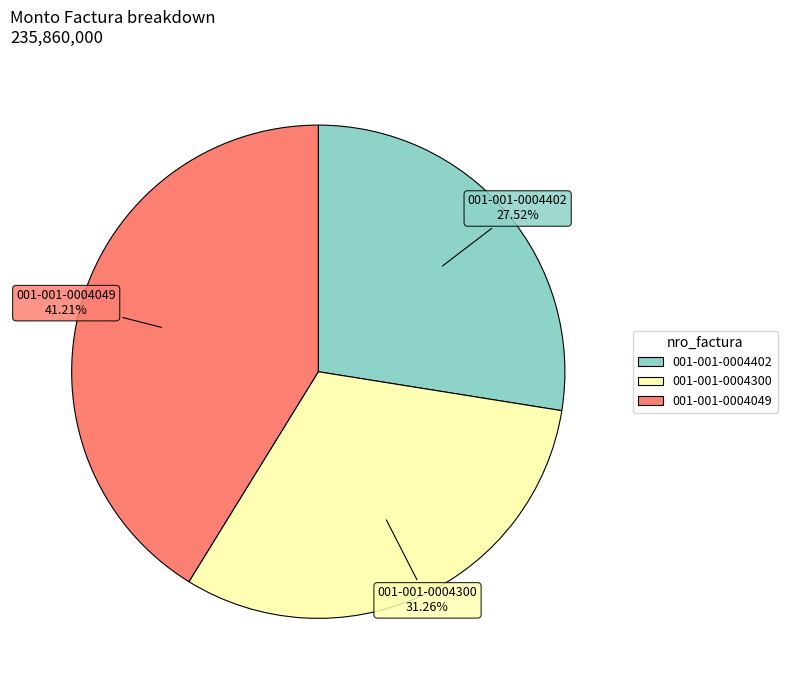

To the nearest percent, what percentage of the pie is 001-001-0004402?

28%